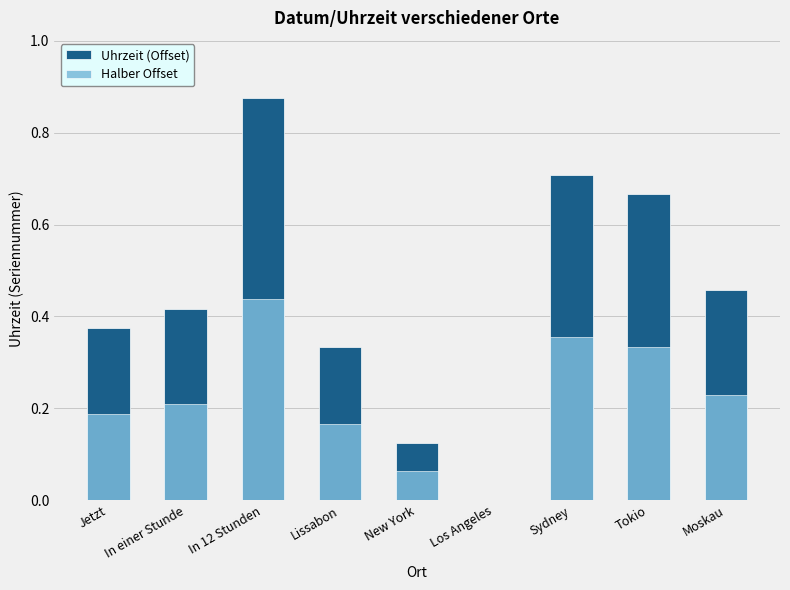

Which has a higher value, Jetzt or In 12 Stunden?

In 12 Stunden